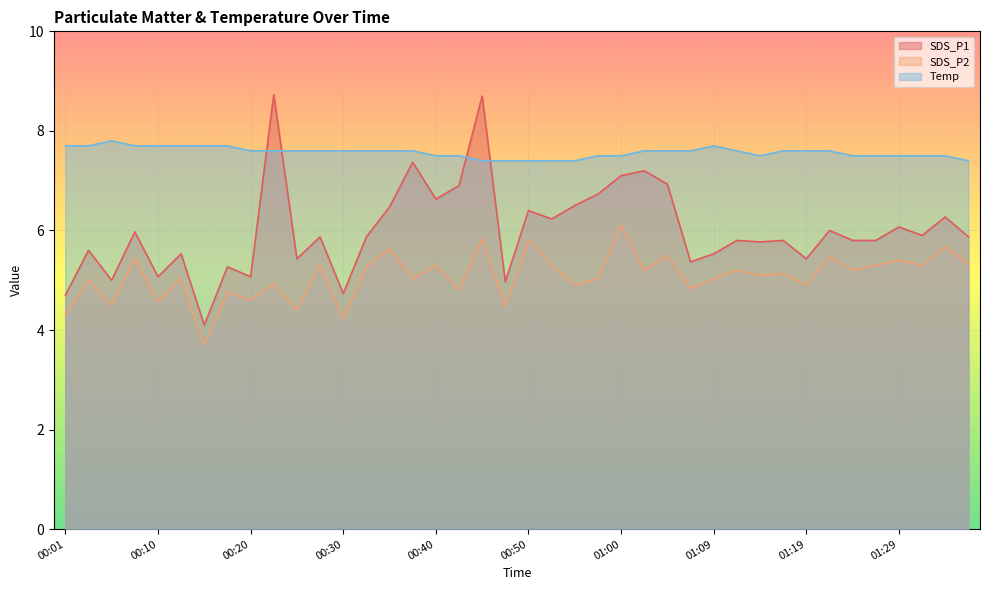

How many interior local peaks does the SDS_P2 series have?

17